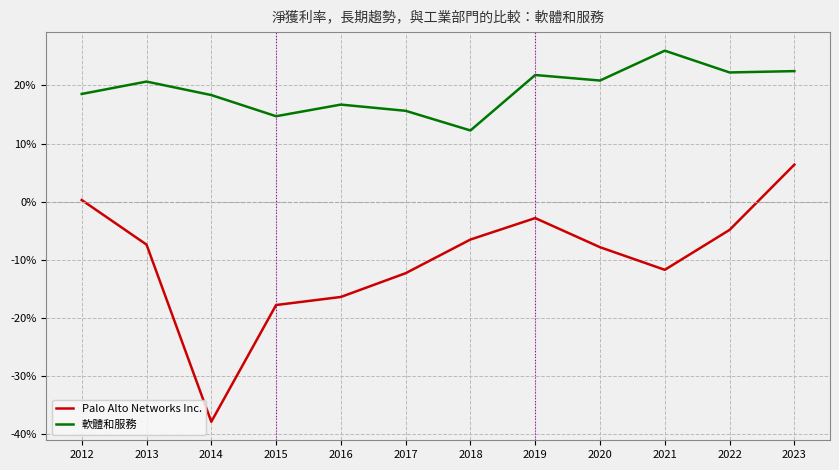

Reading right to left, what are all the values shown in this chart?

Palo Alto Networks Inc.: 0.1	-0.0	-0.1	-0.1	-0.0	-0.1	-0.1	-0.2	-0.2	-0.4	-0.1	0.0
軟體和服務: 0.2	0.2	0.3	0.2	0.2	0.1	0.2	0.2	0.1	0.2	0.2	0.2